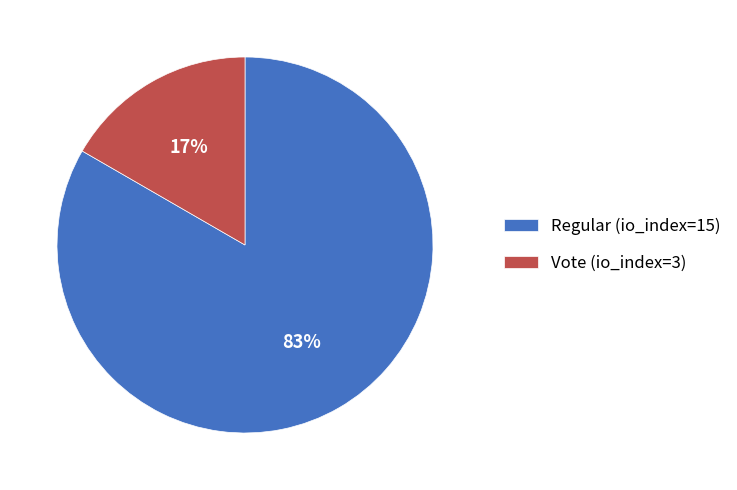

Between Regular (io_index=15) and Vote (io_index=3), which is larger?

Regular (io_index=15)